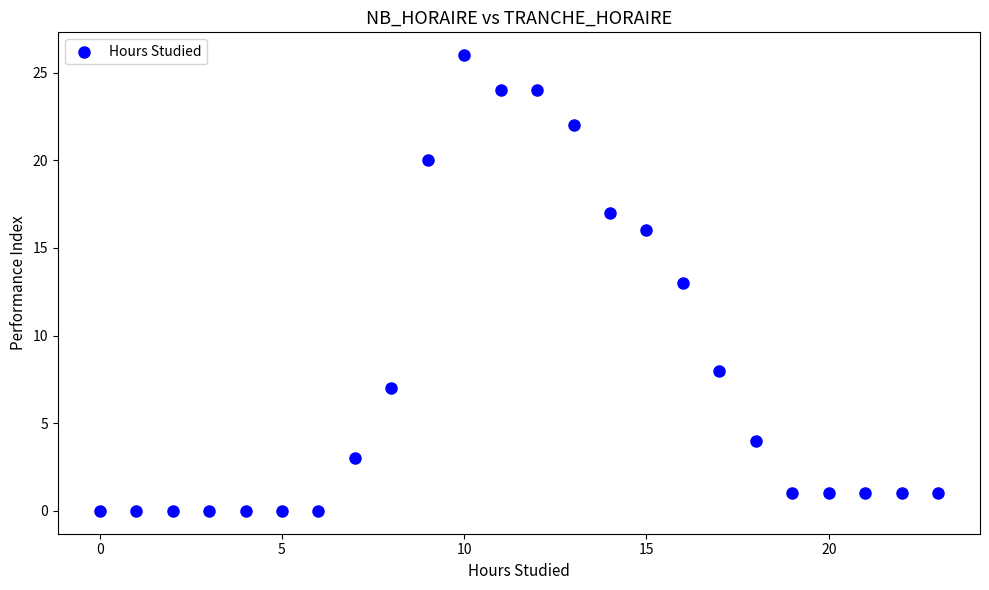

What is the range of X values (max minus min)?

23